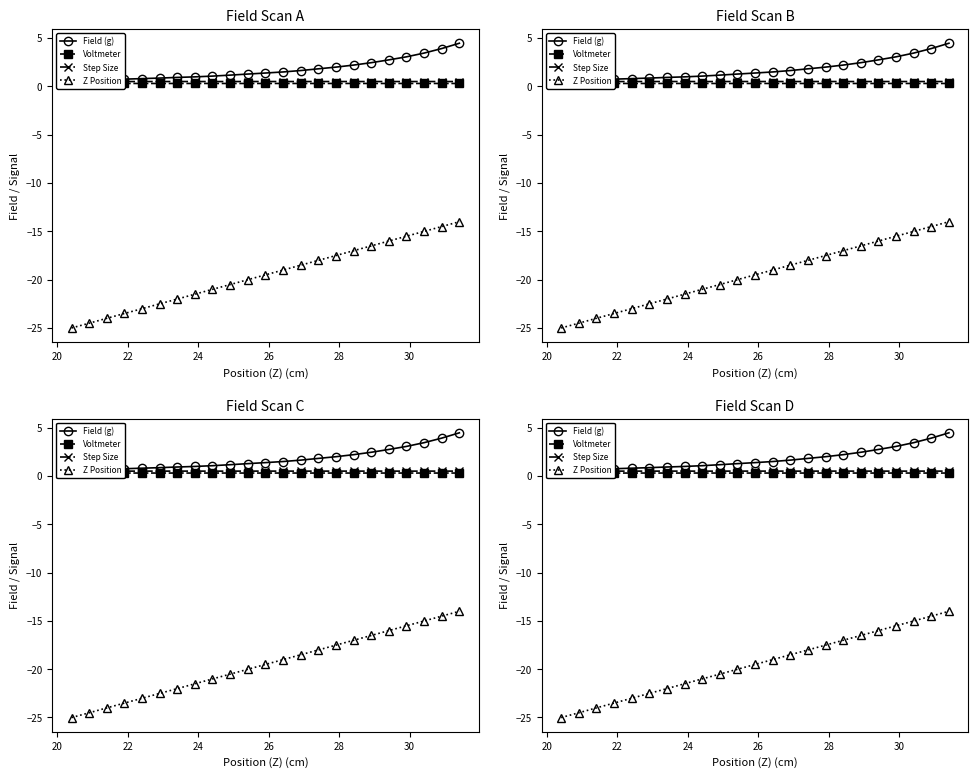

The value of Z Position at 14 is -5.9. True or false?

False